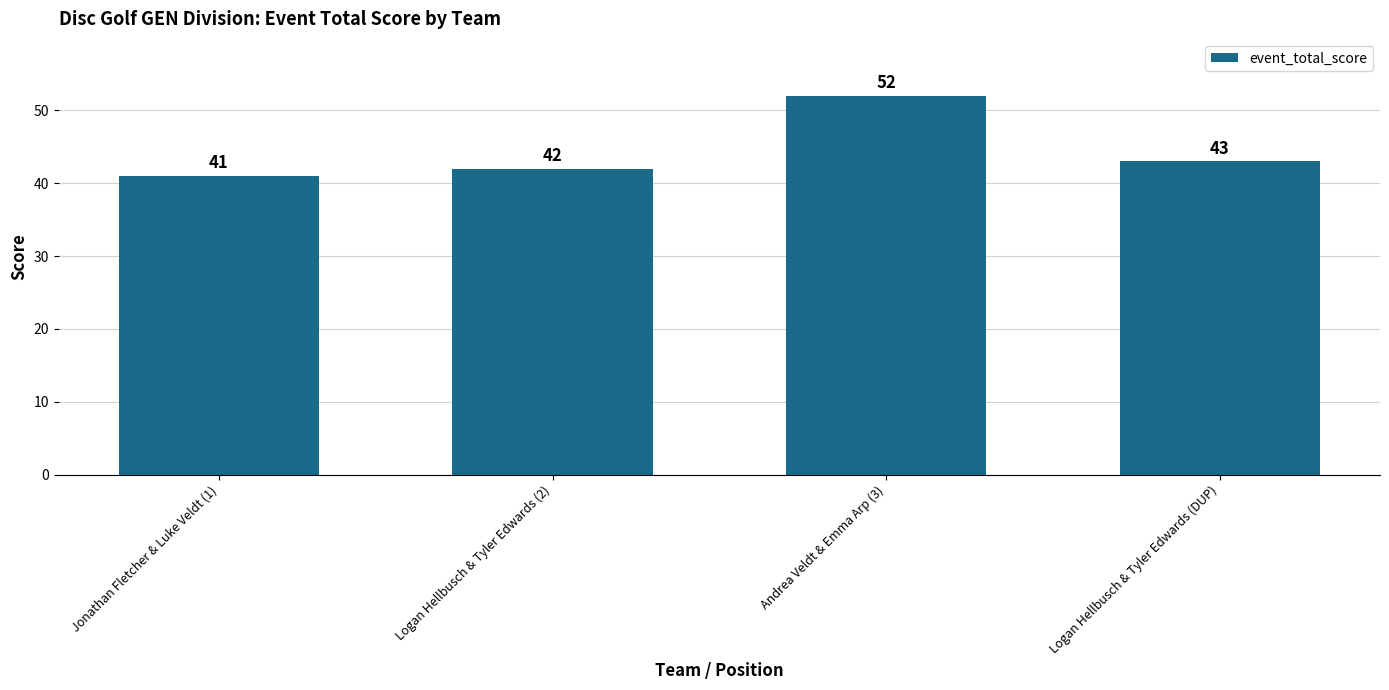

What position from the left is Andrea Veldt & Emma Arp (3)?

3